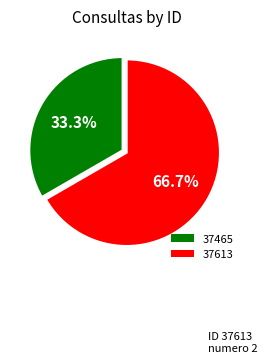

To the nearest percent, what is the combined percentage of 37465 and 37613?

100%